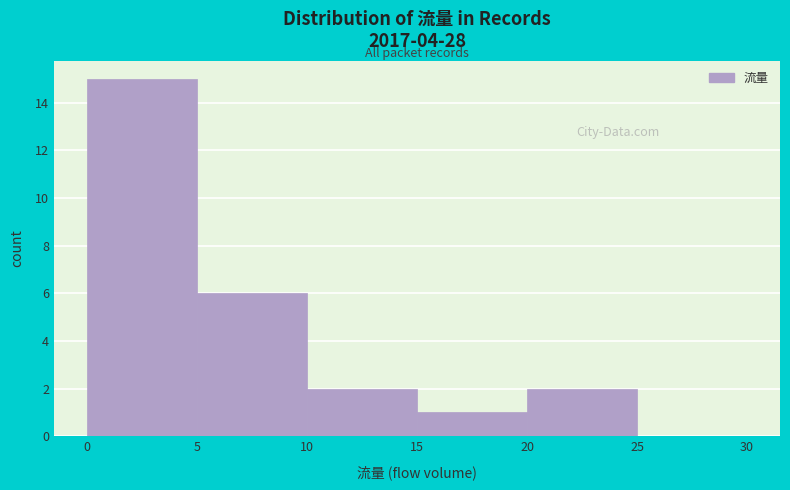

Over which range of the x-axis is the bar tallest?

0 to 5